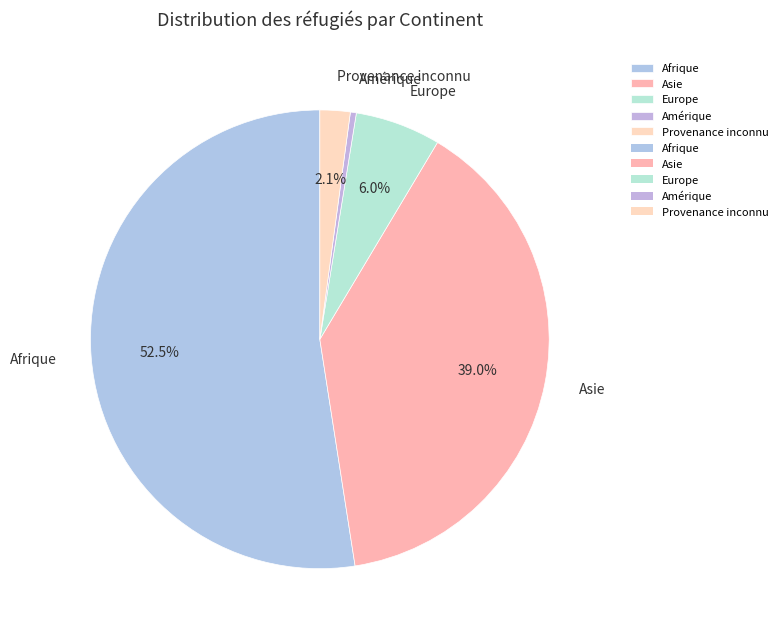

Which slice is the largest?

Afrique